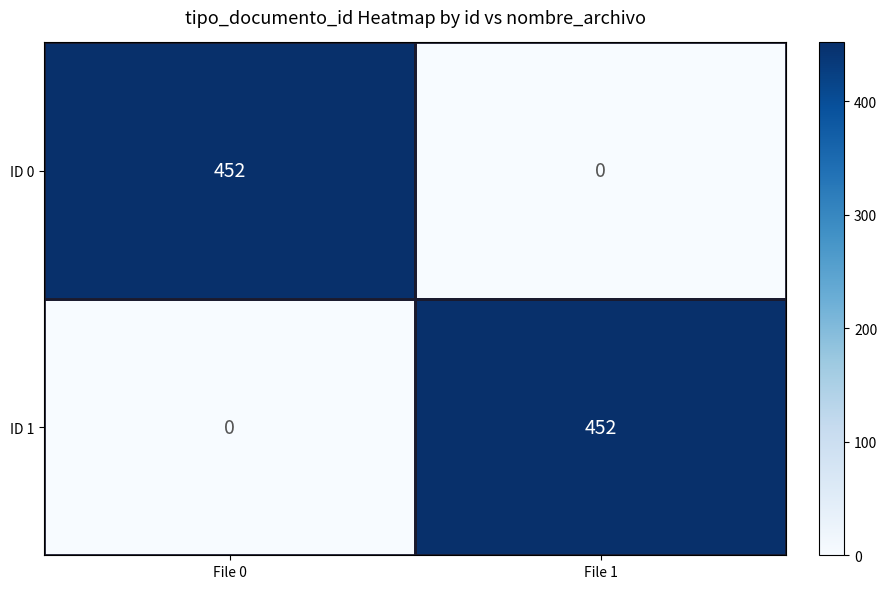

What is the difference between the highest and lowest values at File 0?

452